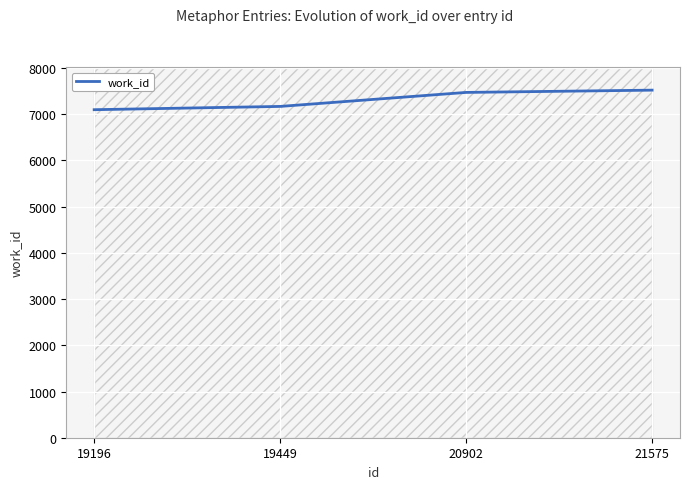

Which category has the lowest value across all series?

19196